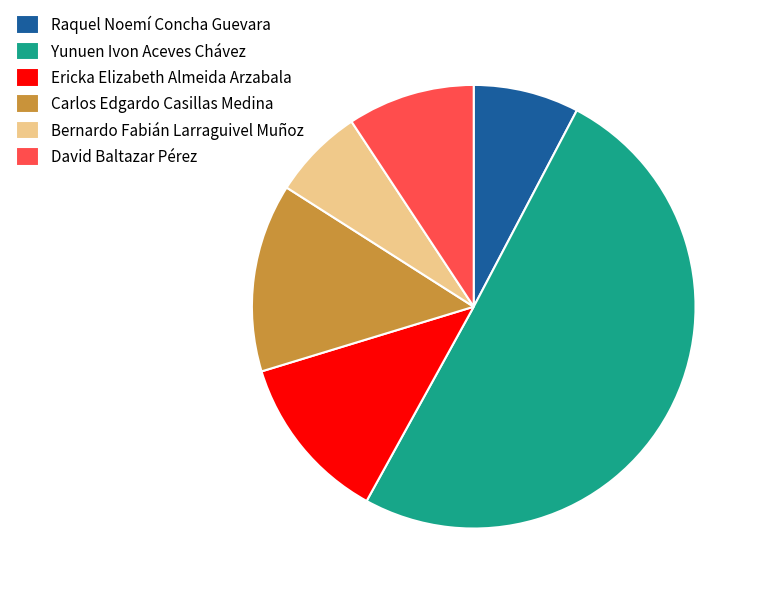

Is Raquel Noemí Concha Guevara the majority of the pie?

No